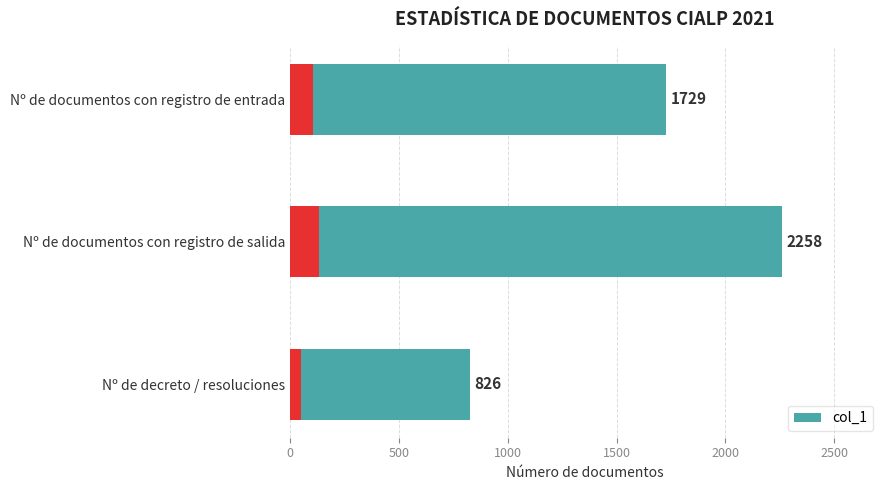

Does the chart contain stacked bars?

No